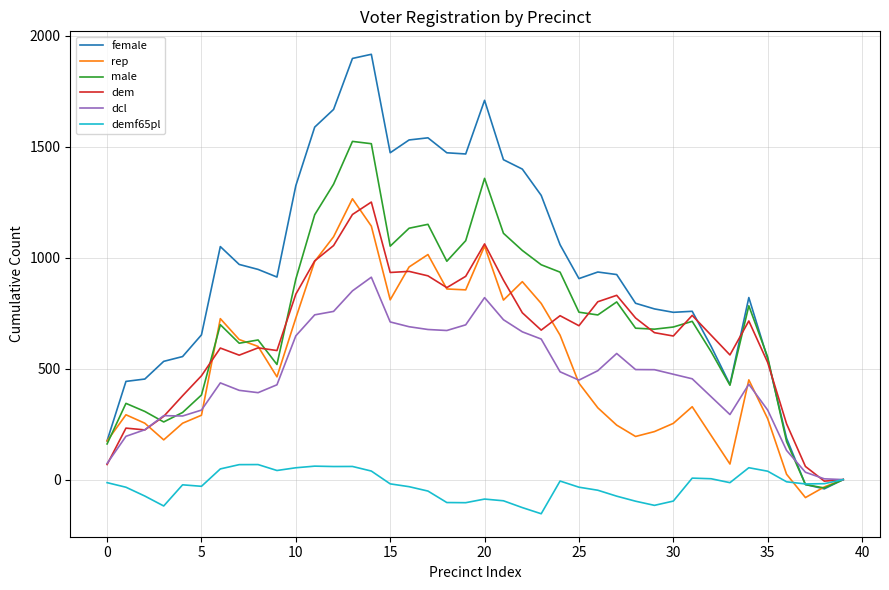

Which series has the largest total across all categories?

female